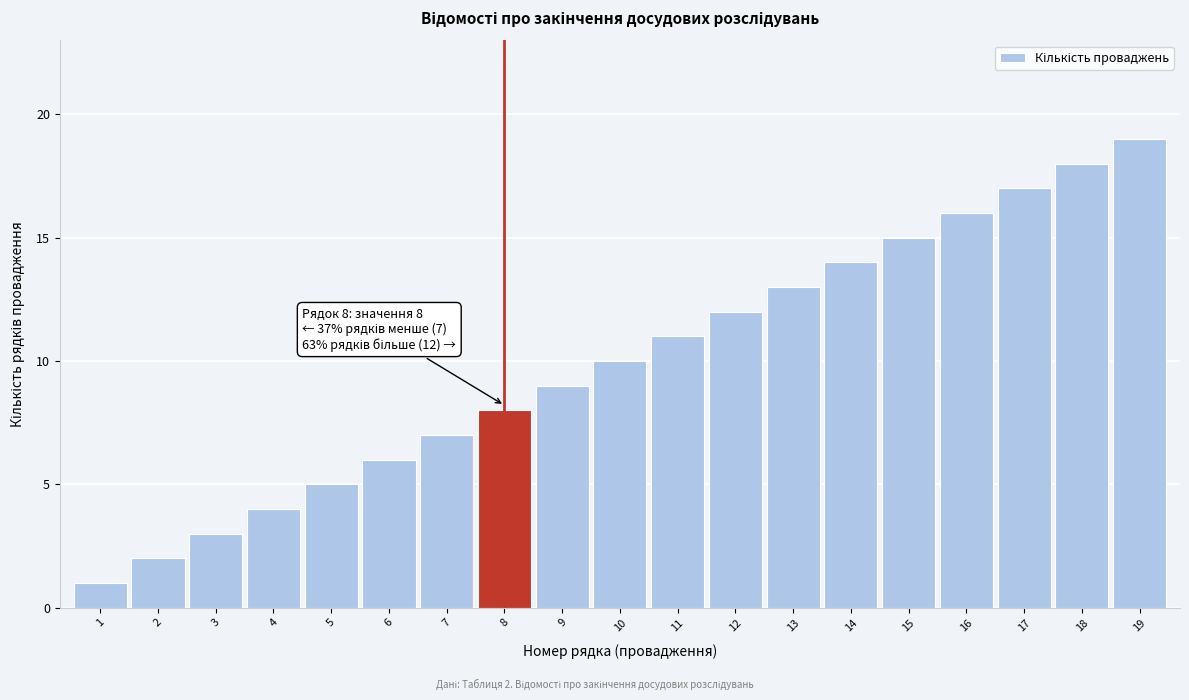

The chart shows a value of 10 at 10. True or false?

True